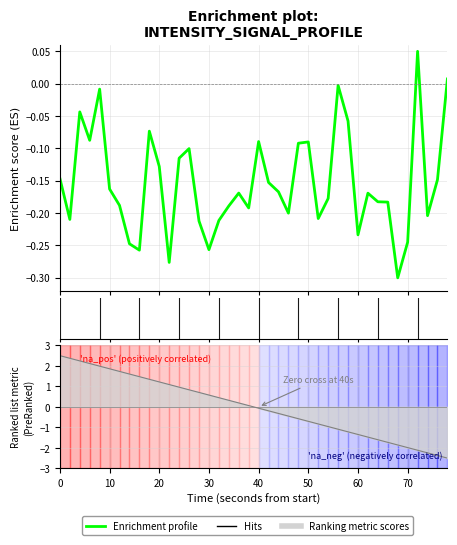

What is the sum of all values?

-6.1